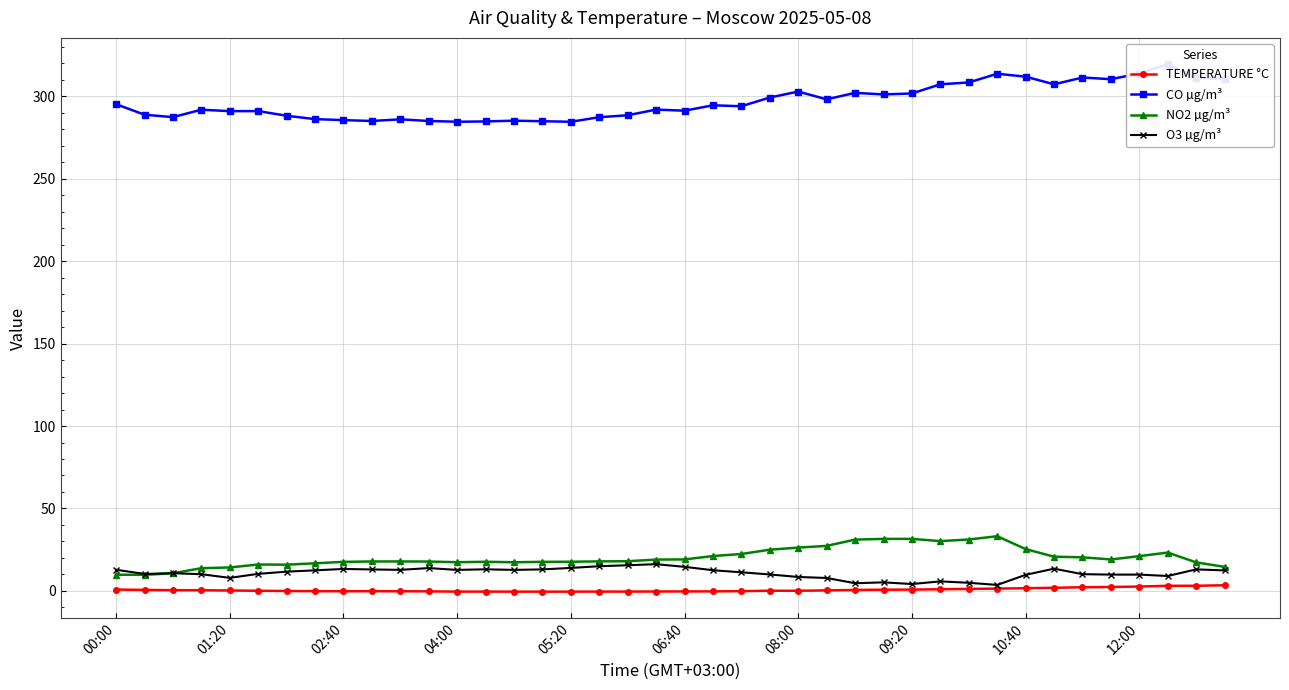

How many categories are shown in the chart?

40